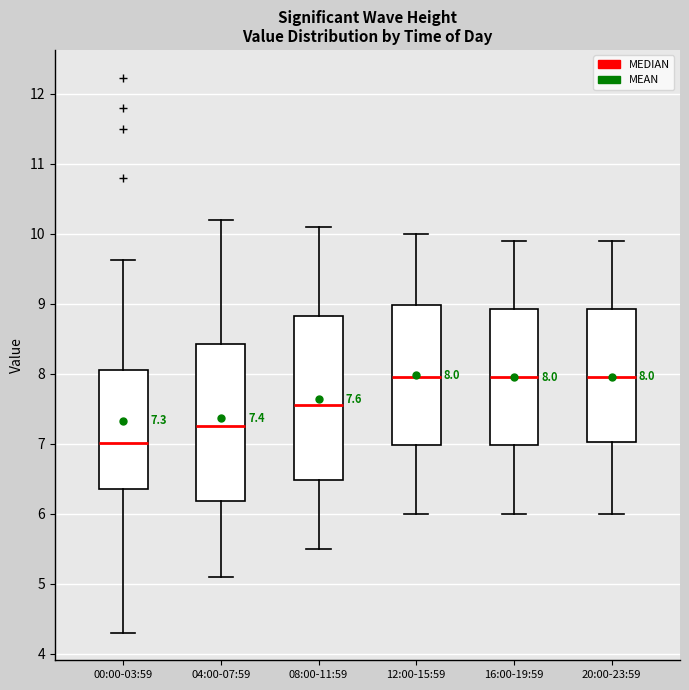

Comparing the boxes themselves (not the whiskers), which one is the tallest?

08:00-11:59